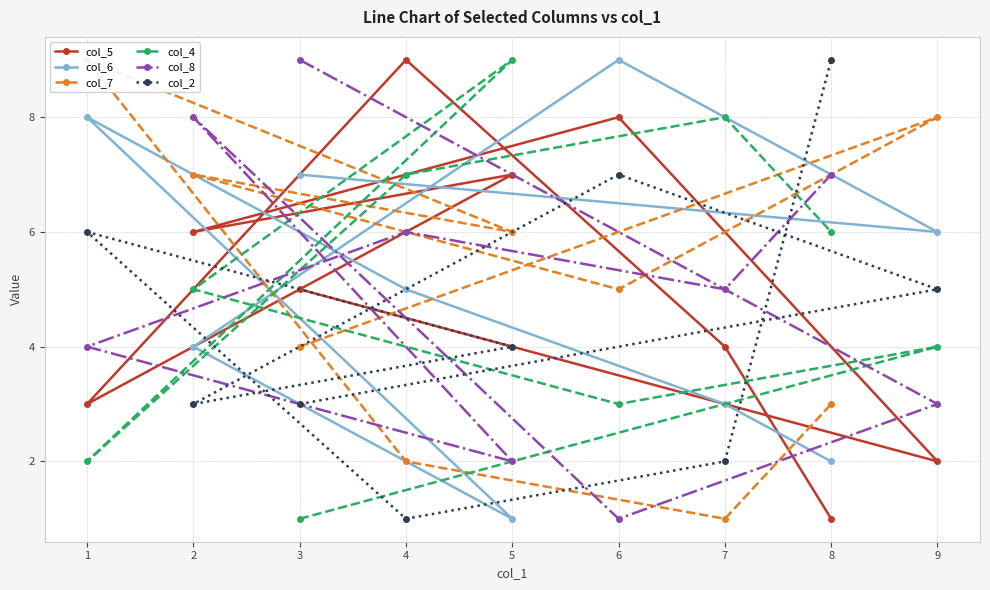

At which category is the sum across all series the highest?

6